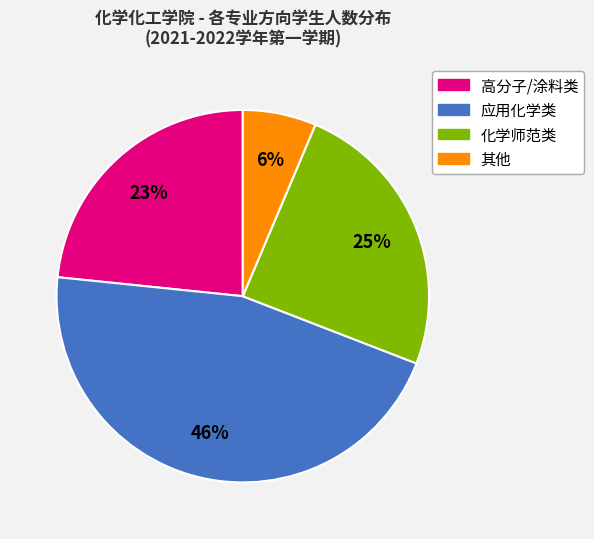

Is there any slice that represents more than half of the pie?

No